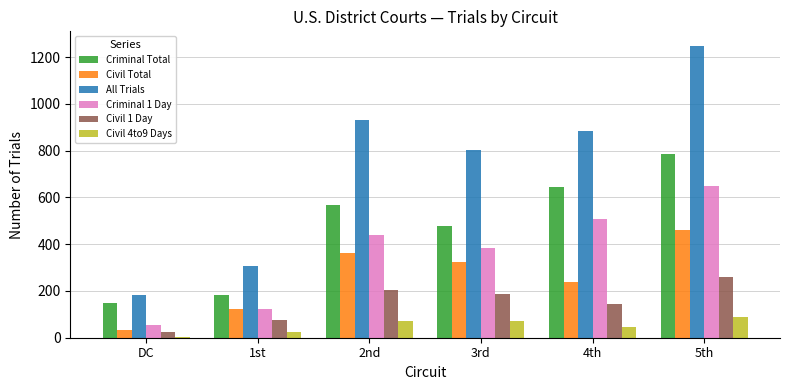

What is the value of the Civil 4to9 Days bar at the 1st from the left?

5